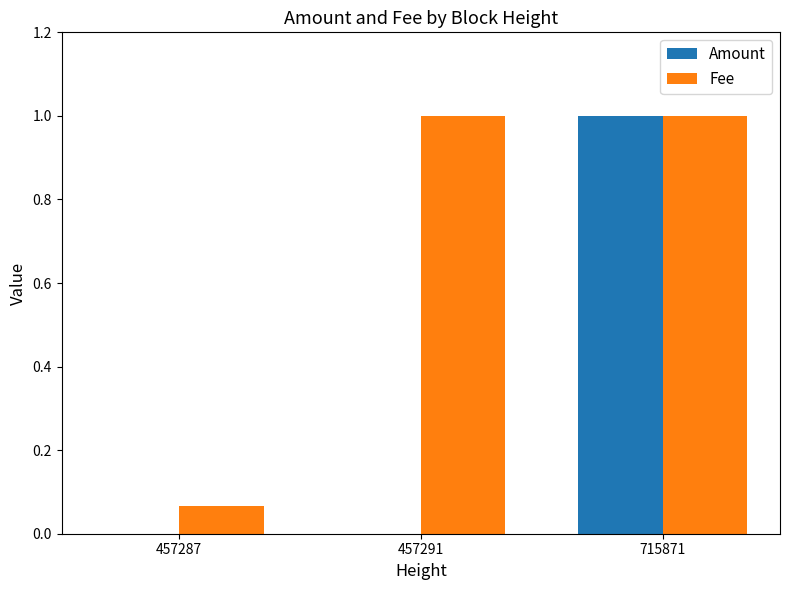

Which series has the largest total across all categories?

Fee